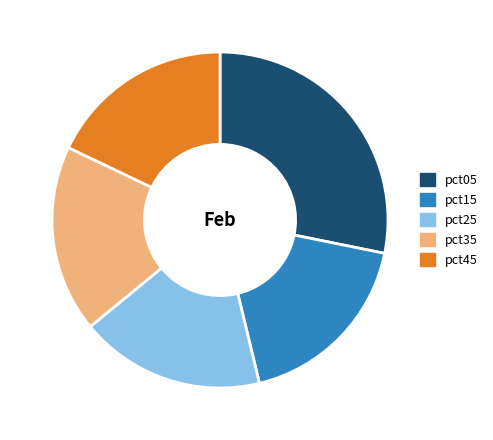

How many segments does this pie chart have?

5